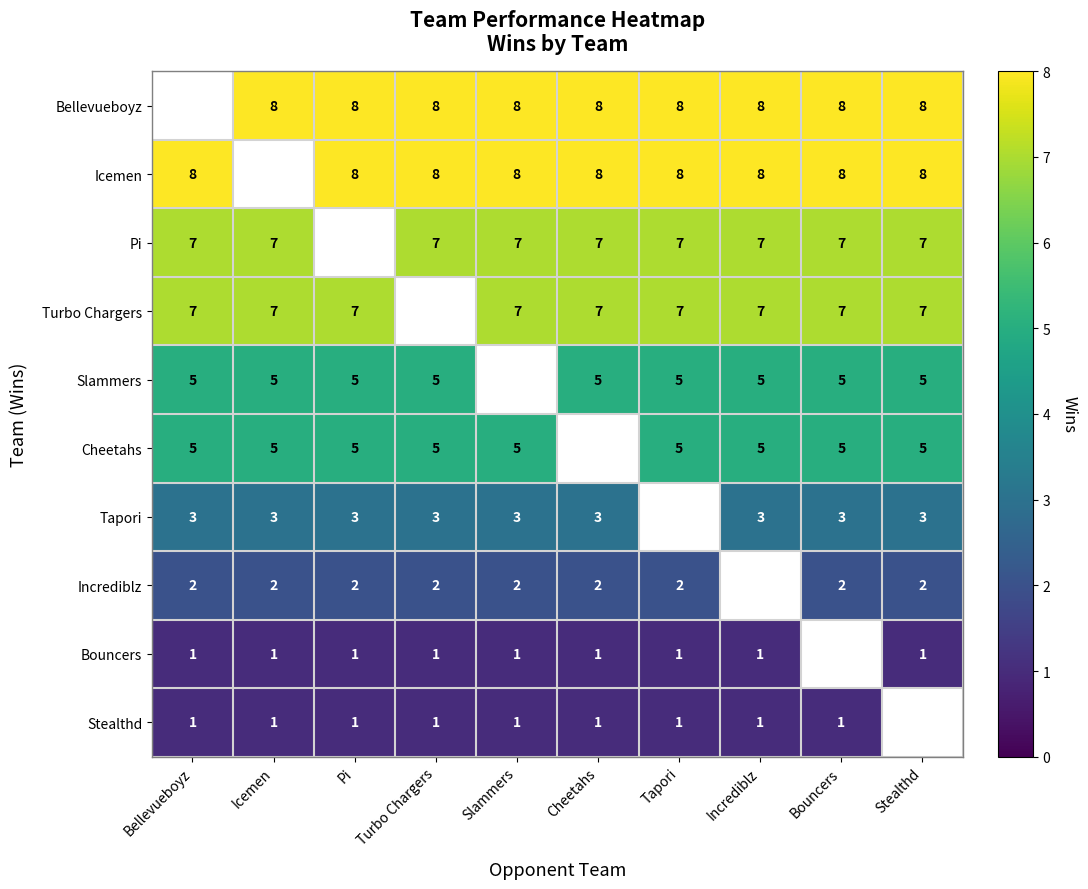

Is it true that Turbo Chargers equals 4 at Pi?

False